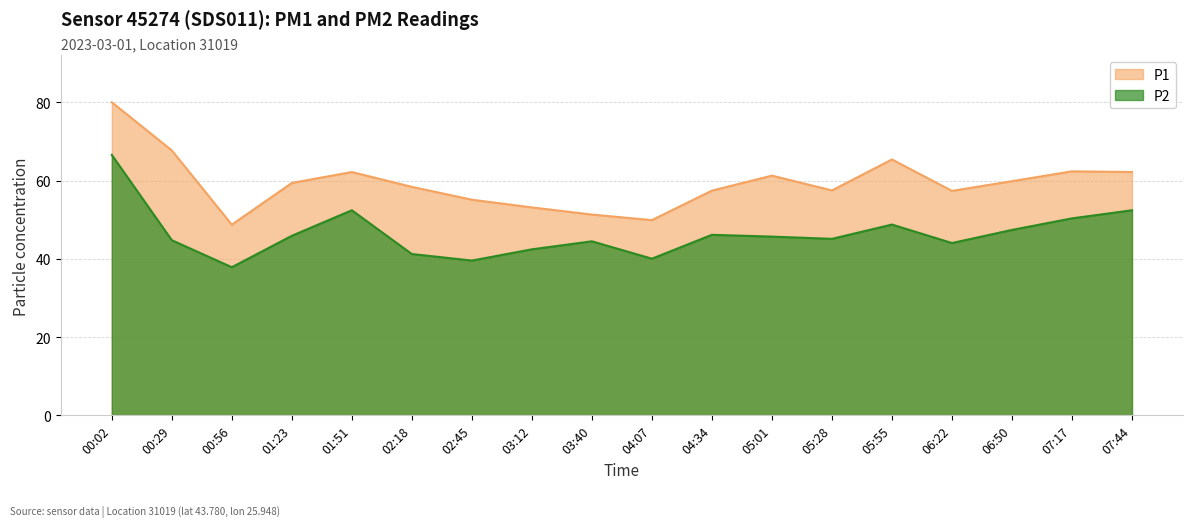

List the series in order of their peak value, lowest first.

P2, P1